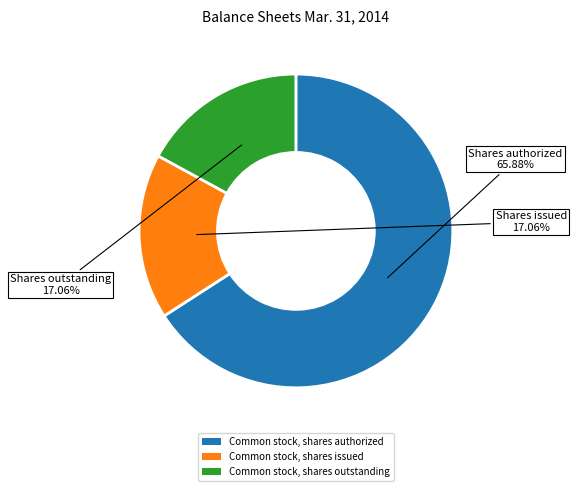

Which has a higher value, Common stock, shares issued or Common stock, shares authorized?

Common stock, shares authorized